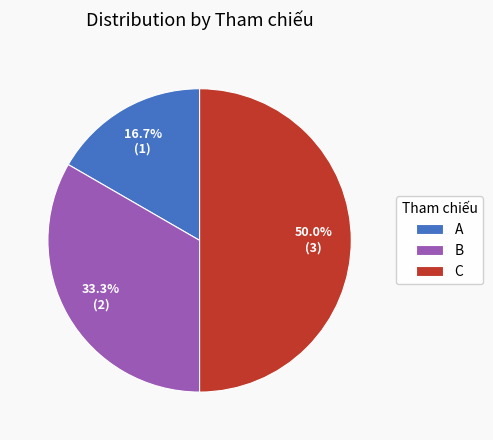

Is B the majority of the pie?

No